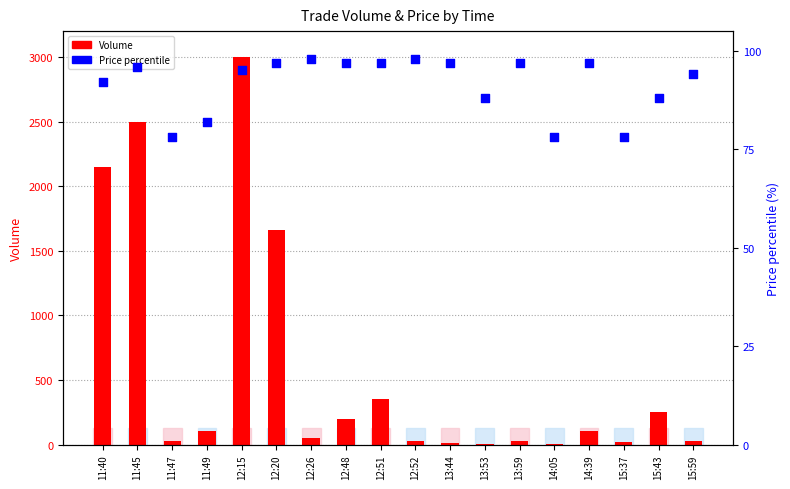

What are all the series names shown in the legend?

Volume, Price percentile